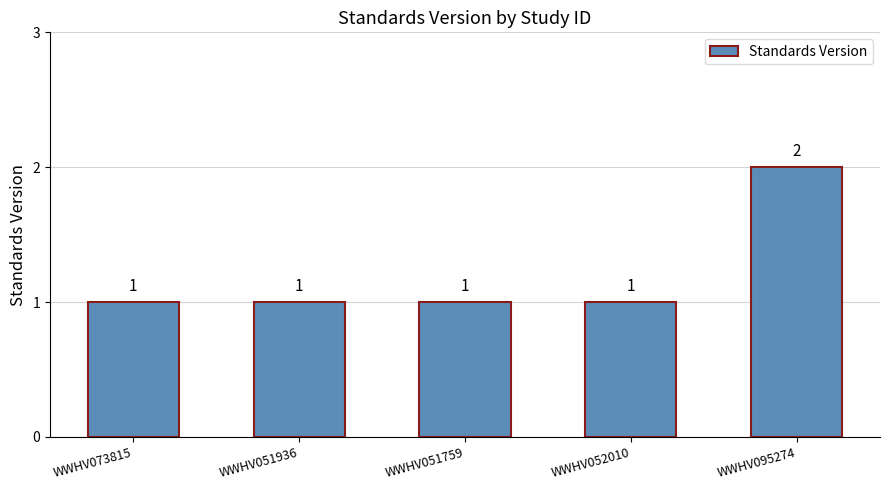

How many values are between 1 and 2?

5